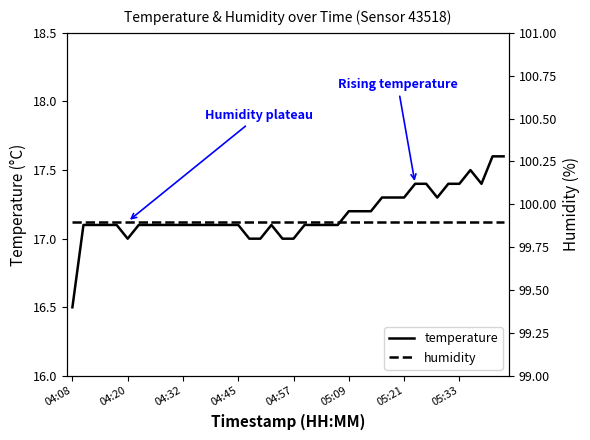

What is the minimum value for humidity?

99.9